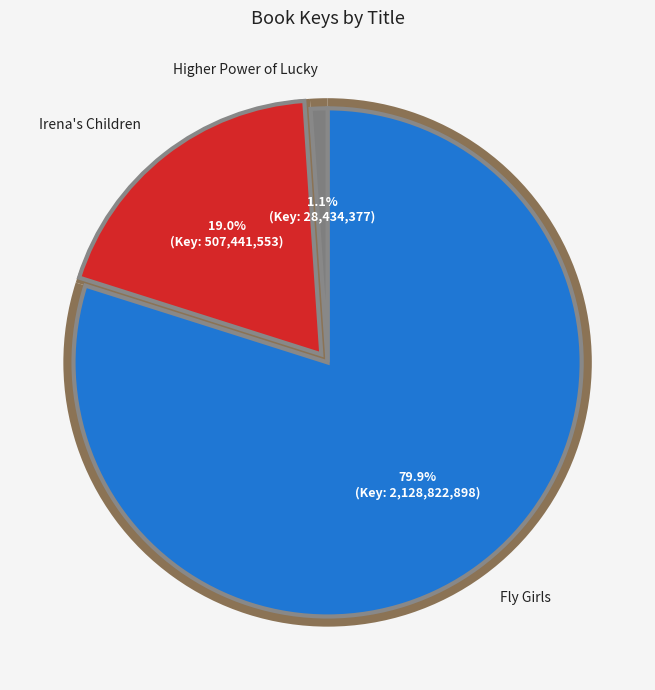

Rank the categories by value from lowest to highest.

Higher Power of Lucky, Irena's Children, Fly Girls